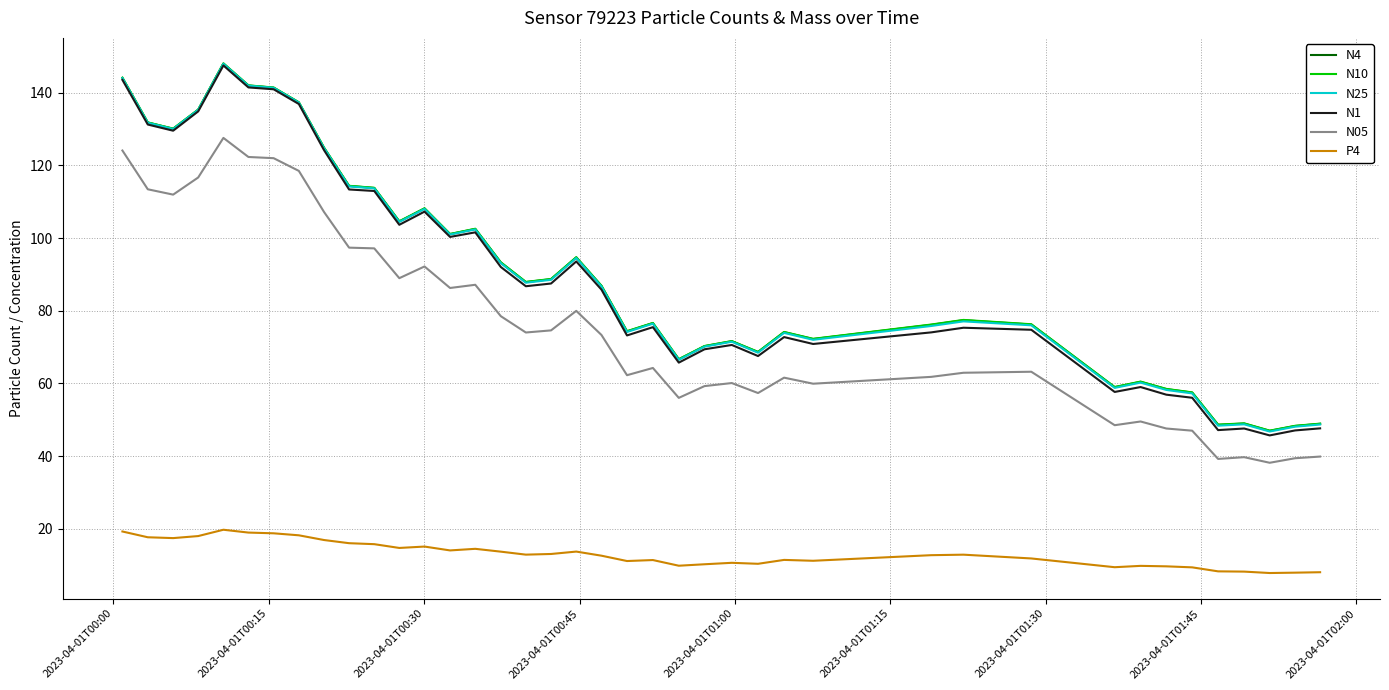

Which series has the largest range (max minus min)?

N1